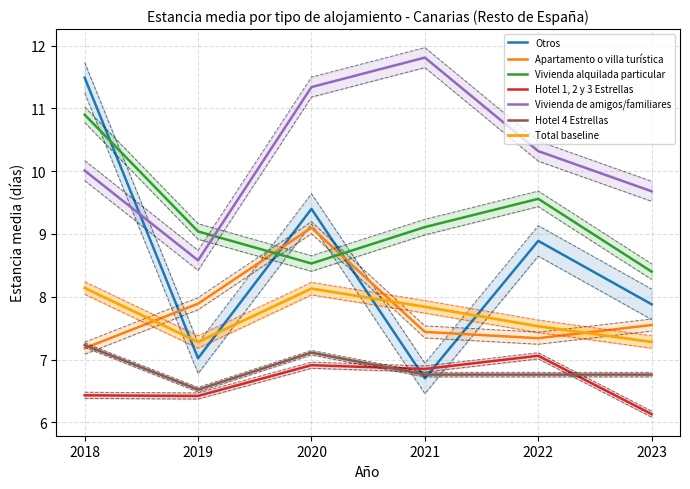

The value of Otros at 2020 is 2.0. True or false?

False